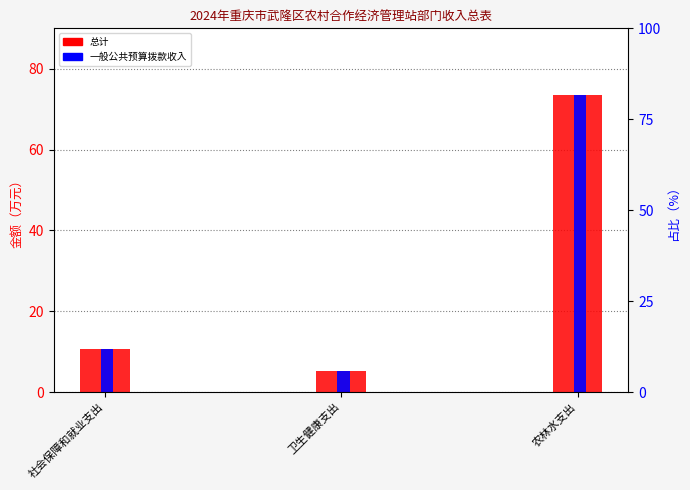

Which category has the highest value in the 总计 series?

农林水支出